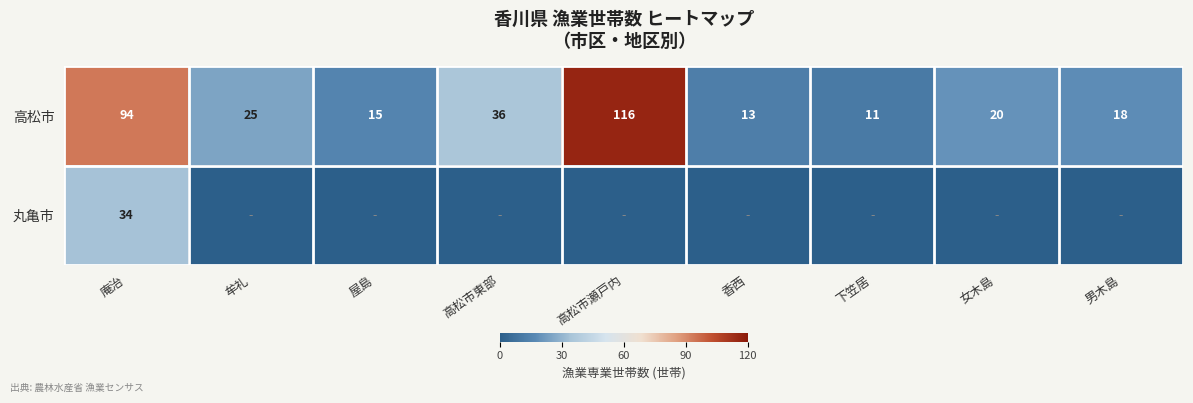

Which category has the lowest value across all series?

牟礼